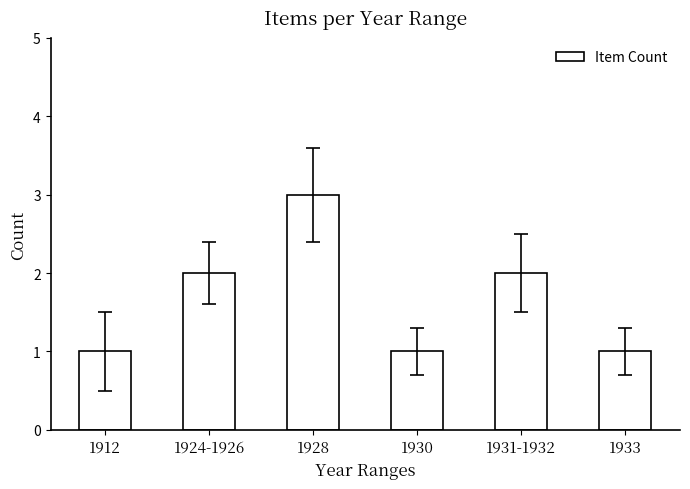

Reading left to right, extract all data points from this chart.

1912=1	1924-1926=2	1928=3	1930=1	1931-1932=2	1933=1